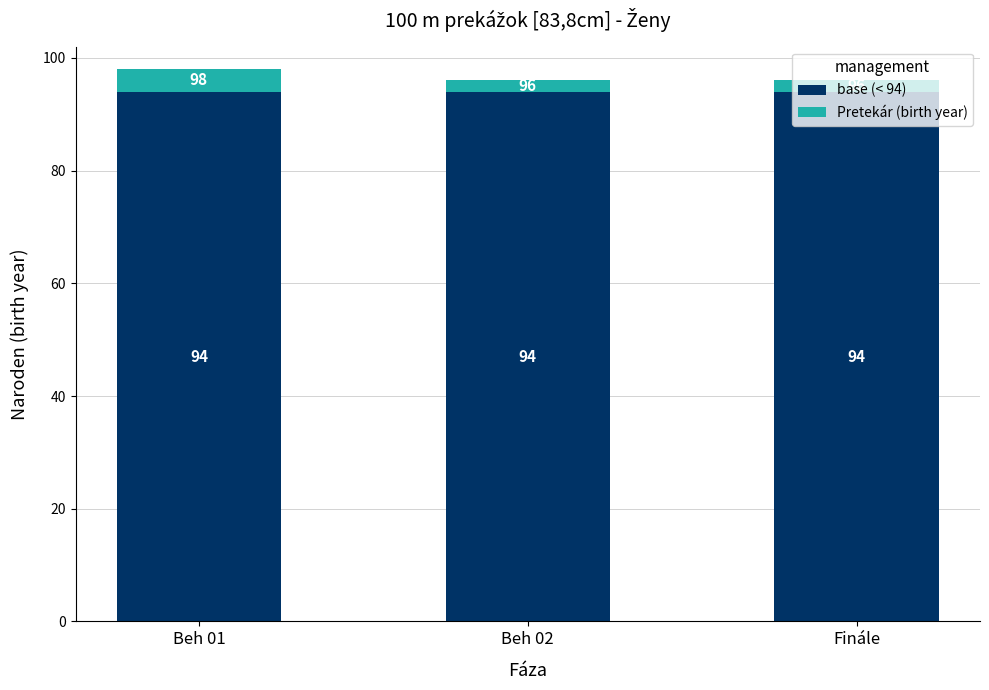

What is the sum of the base (< 94) values at Beh 01 and Beh 02?

188